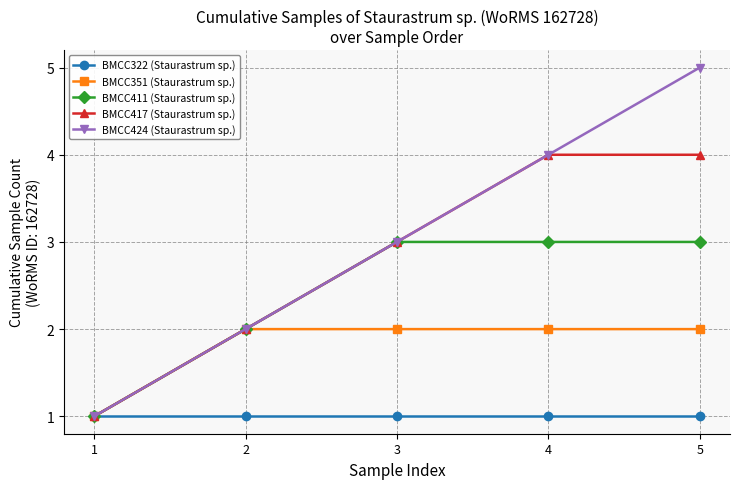

Count the BMCC417 (Staurastrum sp.) values in the range 2 to 4.

4